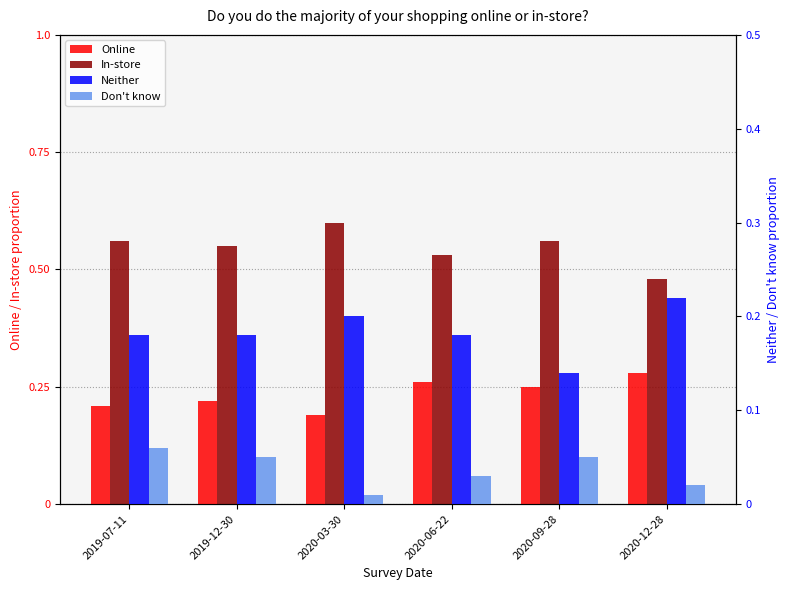

Are the bars grouped side by side (vs. stacked)?

Yes